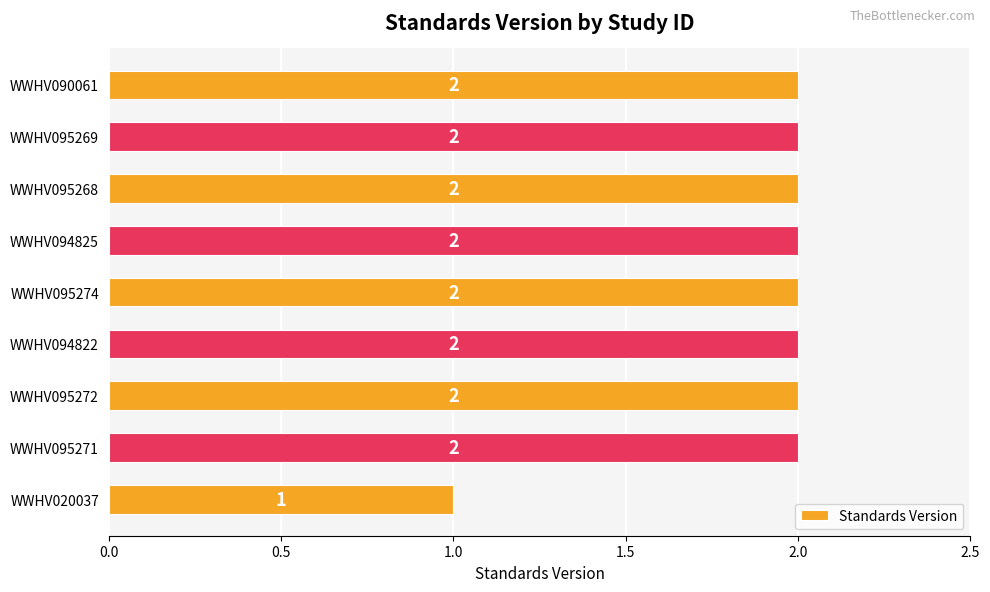

Approximately how many times larger is the value at WWHV095268 compared to WWHV095271?

1.0